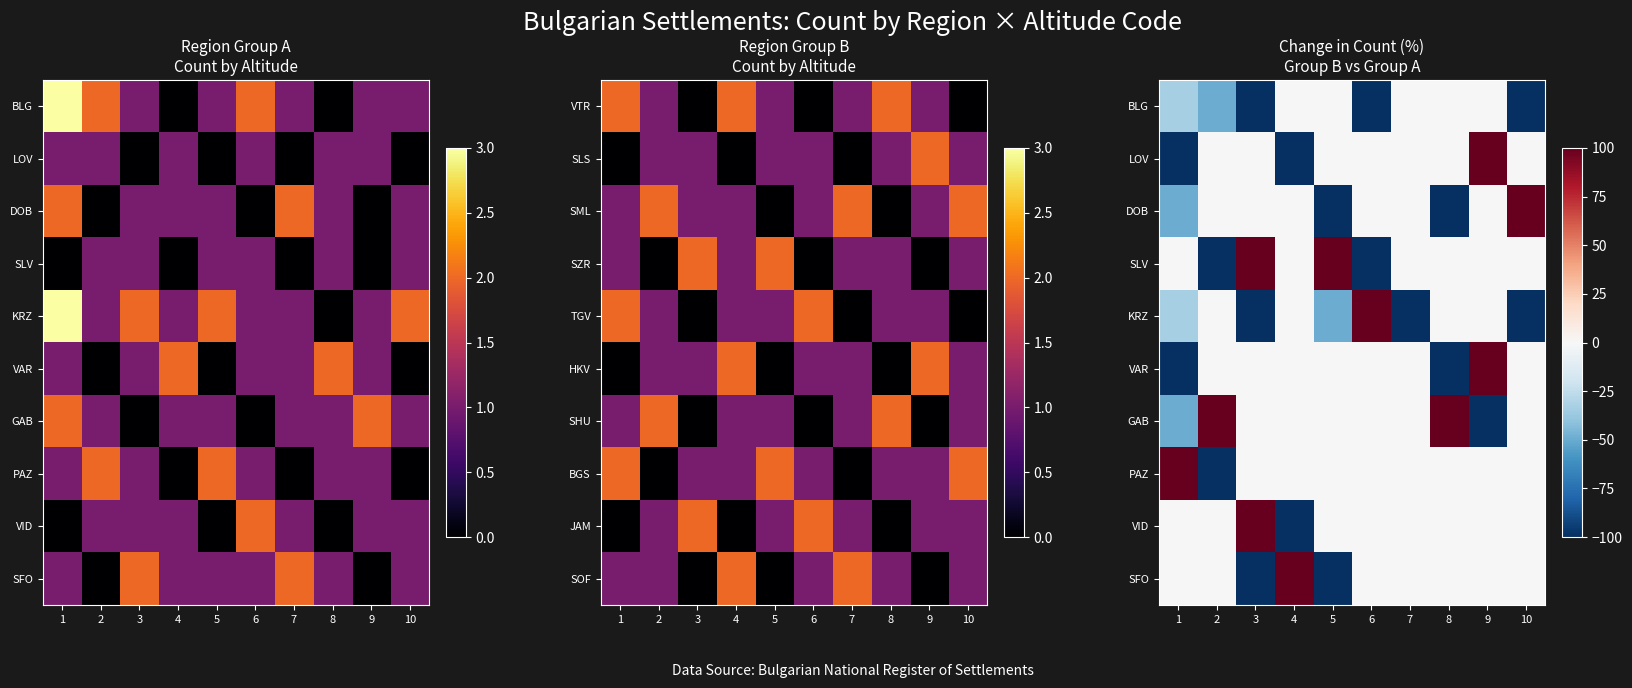

Rank the series by their maximum value, from highest to lowest.

LOV, DOB, SLV, KRZ, VAR, GAB, PAZ, VID, SFO, BLG